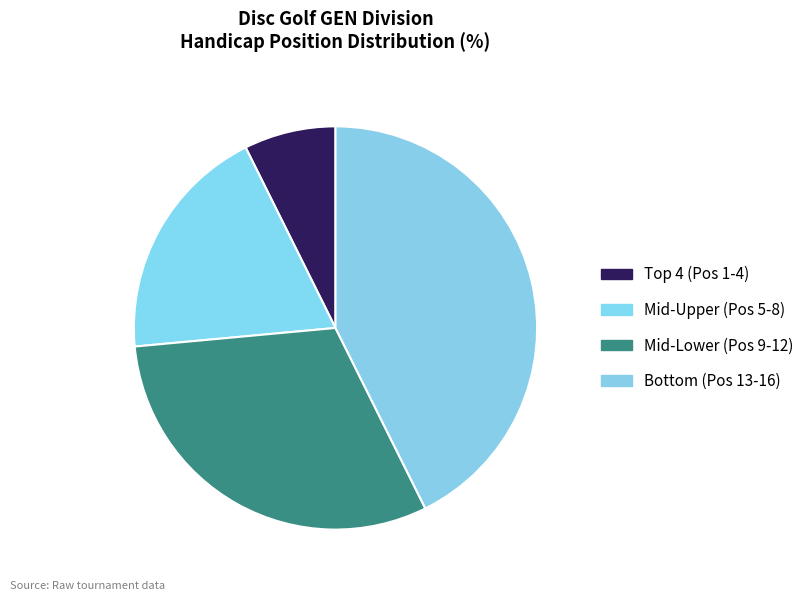

Count the number of slices in the pie.

4